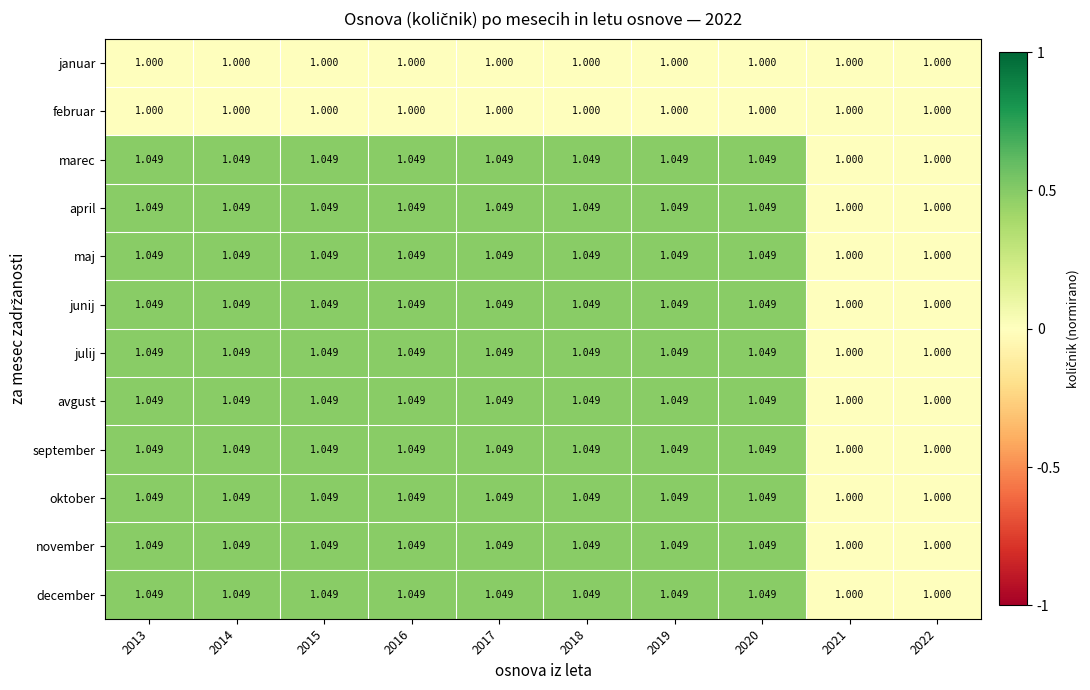

Reading left to right, extract all data points from this chart.

januar: 2013=1.0	2014=1.0	2015=1.0	2016=1.0	2017=1.0	2018=1.0	2019=1.0	2020=1.0	2021=1.0	2022=1.0
februar: 2013=1.0	2014=1.0	2015=1.0	2016=1.0	2017=1.0	2018=1.0	2019=1.0	2020=1.0	2021=1.0	2022=1.0
marec: 2013=1.0	2014=1.0	2015=1.0	2016=1.0	2017=1.0	2018=1.0	2019=1.0	2020=1.0	2021=1.0	2022=1.0
april: 2013=1.0	2014=1.0	2015=1.0	2016=1.0	2017=1.0	2018=1.0	2019=1.0	2020=1.0	2021=1.0	2022=1.0
maj: 2013=1.0	2014=1.0	2015=1.0	2016=1.0	2017=1.0	2018=1.0	2019=1.0	2020=1.0	2021=1.0	2022=1.0
junij: 2013=1.0	2014=1.0	2015=1.0	2016=1.0	2017=1.0	2018=1.0	2019=1.0	2020=1.0	2021=1.0	2022=1.0
julij: 2013=1.0	2014=1.0	2015=1.0	2016=1.0	2017=1.0	2018=1.0	2019=1.0	2020=1.0	2021=1.0	2022=1.0
avgust: 2013=1.0	2014=1.0	2015=1.0	2016=1.0	2017=1.0	2018=1.0	2019=1.0	2020=1.0	2021=1.0	2022=1.0
september: 2013=1.0	2014=1.0	2015=1.0	2016=1.0	2017=1.0	2018=1.0	2019=1.0	2020=1.0	2021=1.0	2022=1.0
oktober: 2013=1.0	2014=1.0	2015=1.0	2016=1.0	2017=1.0	2018=1.0	2019=1.0	2020=1.0	2021=1.0	2022=1.0
november: 2013=1.0	2014=1.0	2015=1.0	2016=1.0	2017=1.0	2018=1.0	2019=1.0	2020=1.0	2021=1.0	2022=1.0
december: 2013=1.0	2014=1.0	2015=1.0	2016=1.0	2017=1.0	2018=1.0	2019=1.0	2020=1.0	2021=1.0	2022=1.0